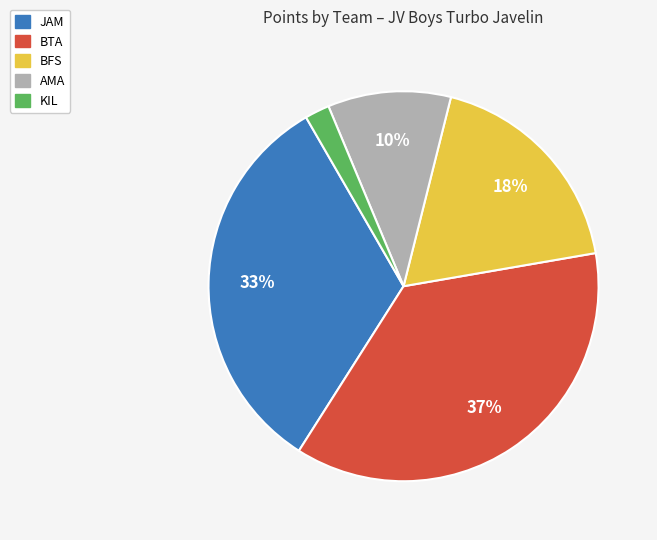

To the nearest percent, what is the difference between the largest and smallest slice percentages?

35%